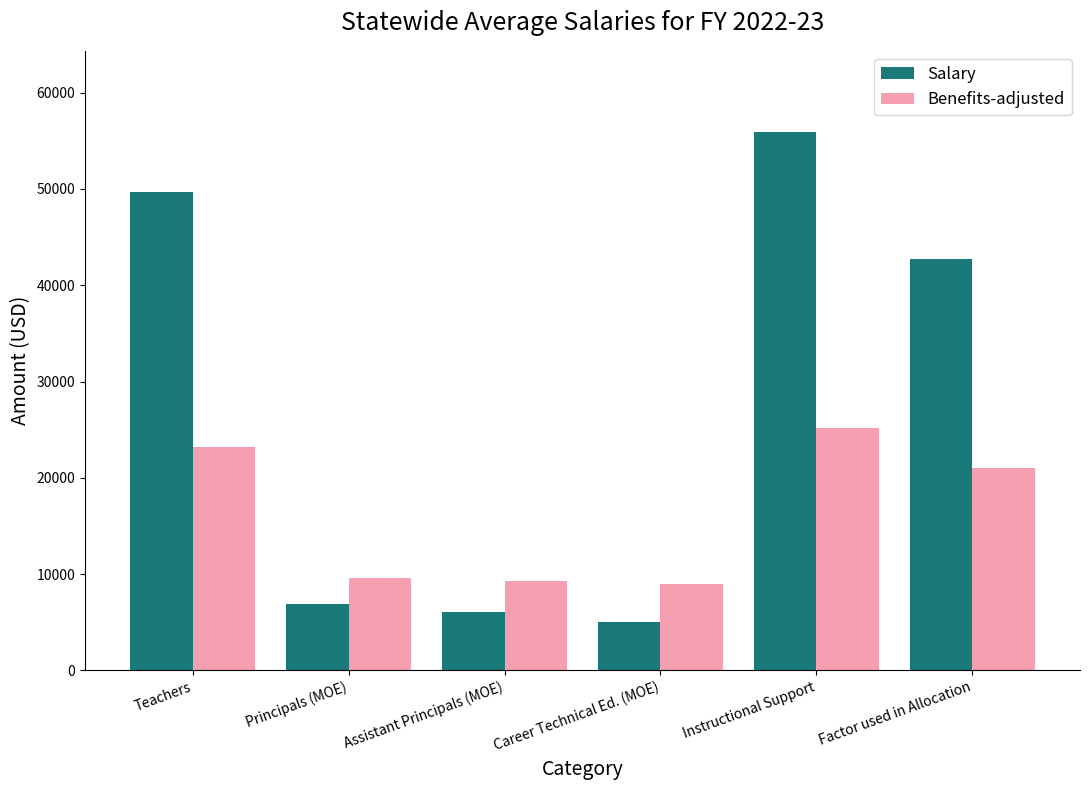

What is the difference between the second highest and minimum values in the Salary series?

44633.0